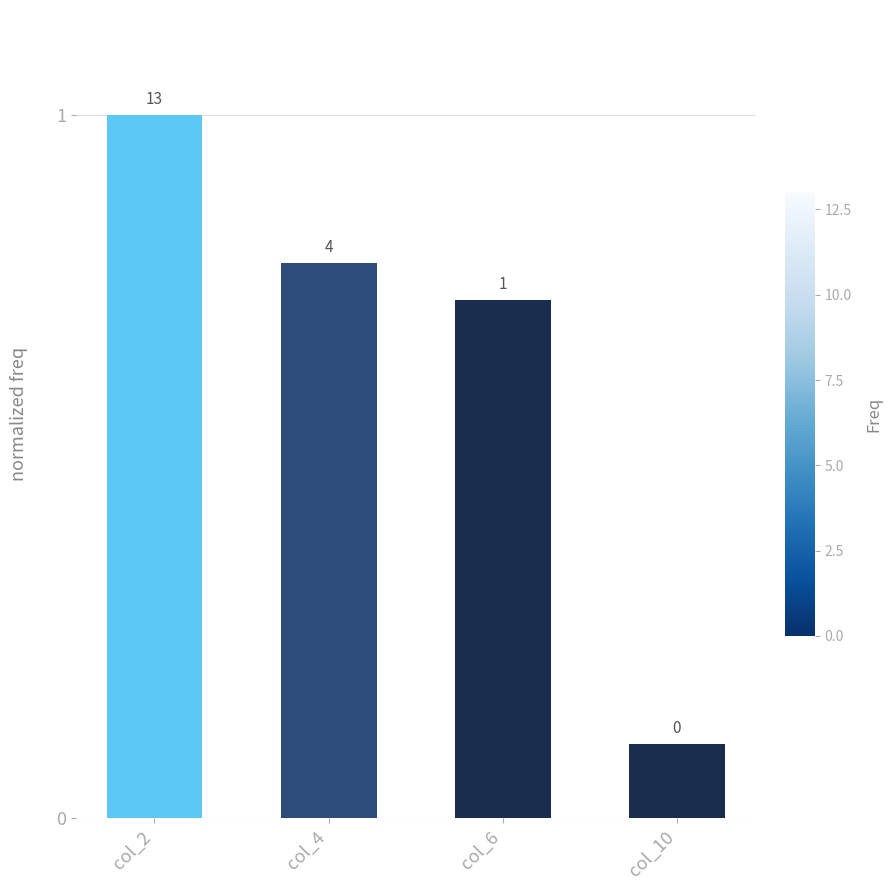

Rank the categories by value from lowest to highest.

col_10, col_6, col_4, col_2